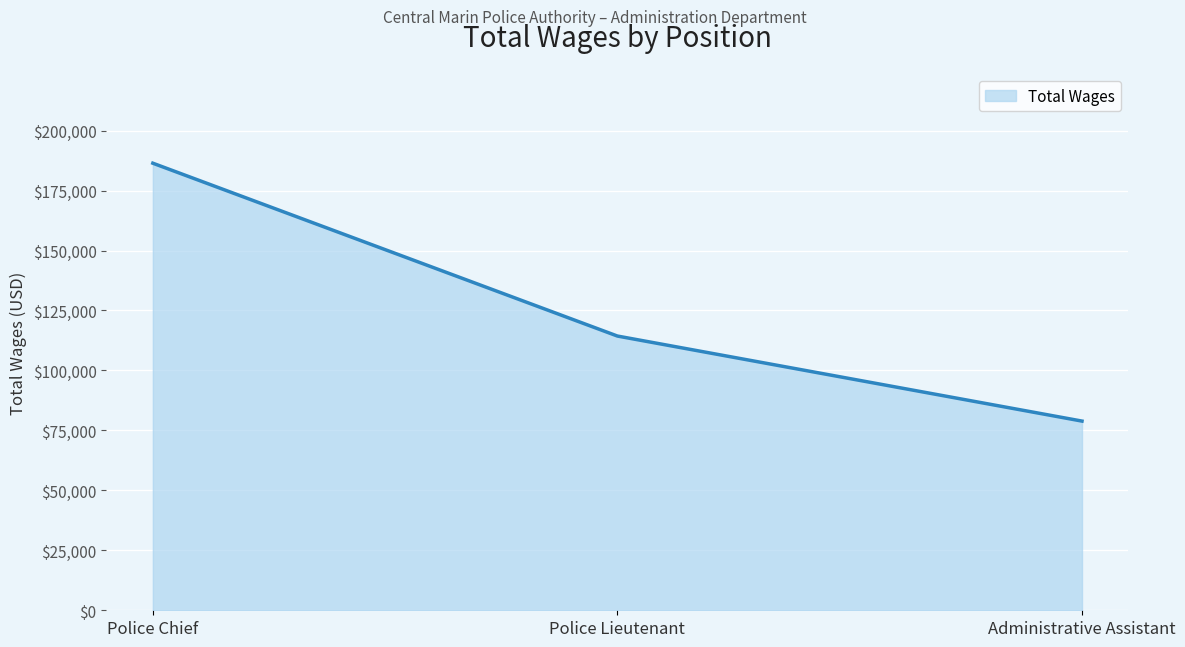

What is the approximate value at Police Lieutenant, to the nearest 50?

114350